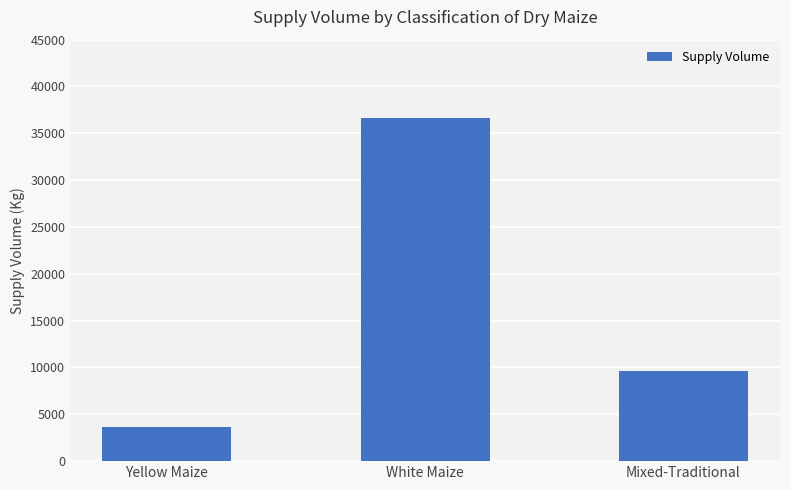

What is the label of the 1st bar from the right?

Mixed-Traditional